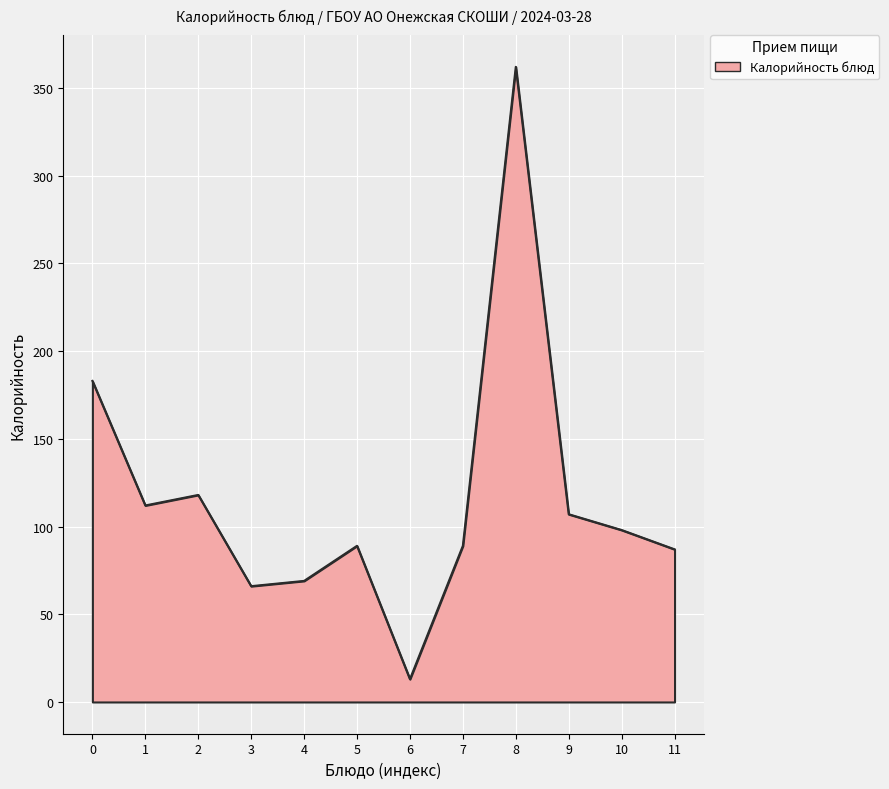

The value at 10 is 166. True or false?

False